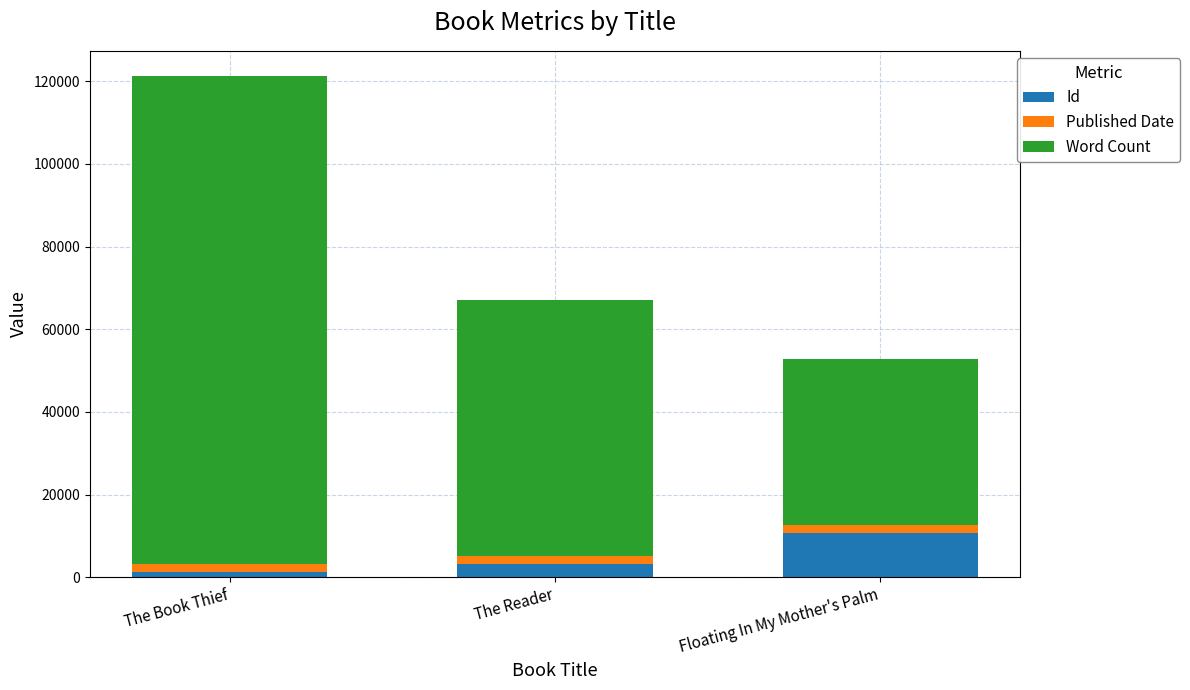

How many values in the Id series are below 3181?

1